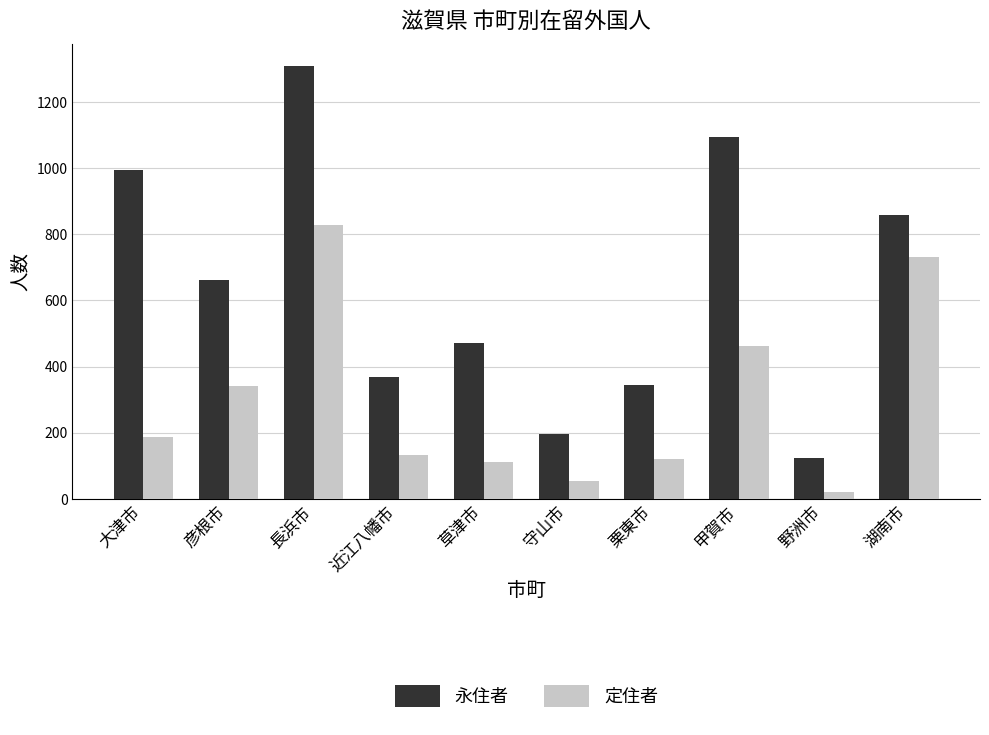

At which category is the sum across all series the highest?

長浜市